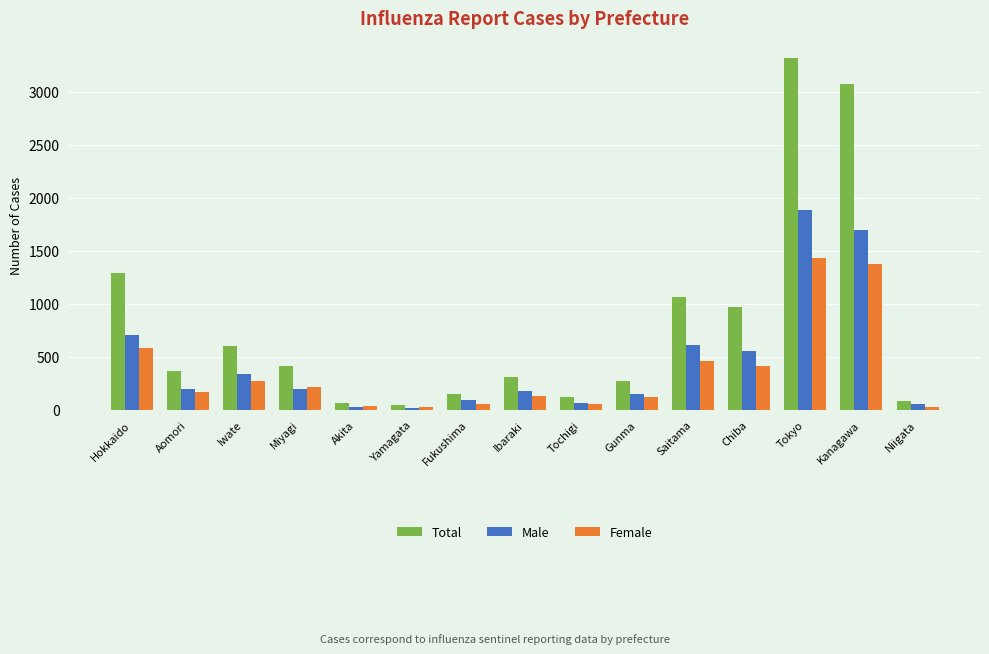

Is the value of Male at Tokyo greater than the value of Female at Hokkaido?

Yes